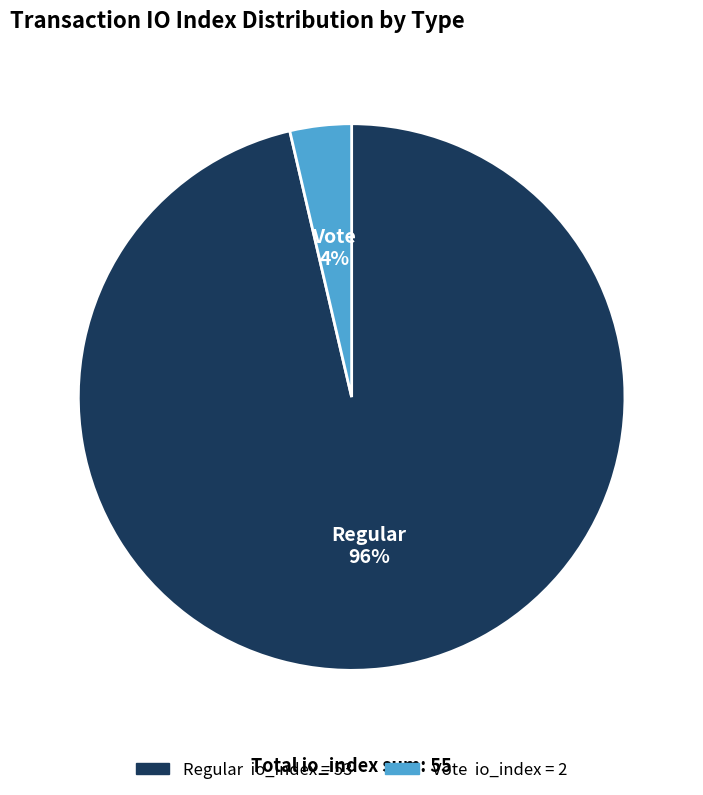

Is there a majority slice in this chart?

Yes